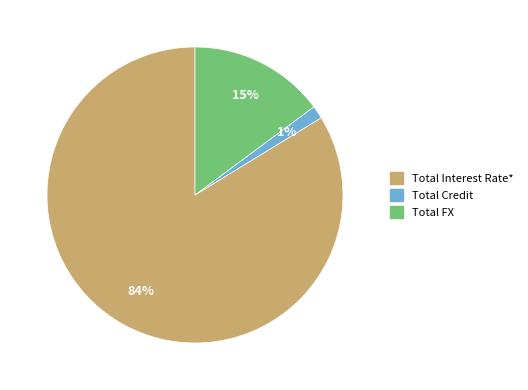

What is the majority slice?

Total Interest Rate*